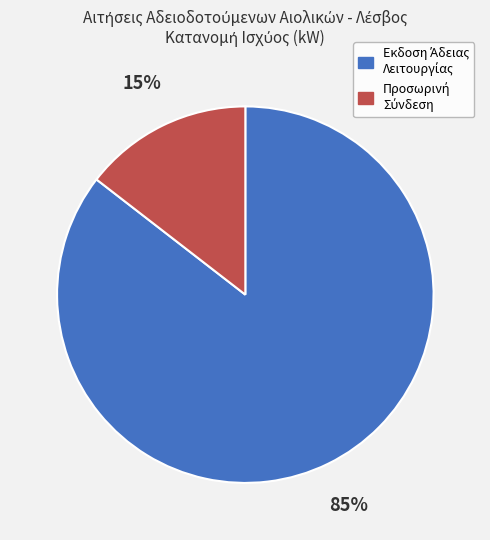

Is there any slice that represents more than half of the pie?

Yes